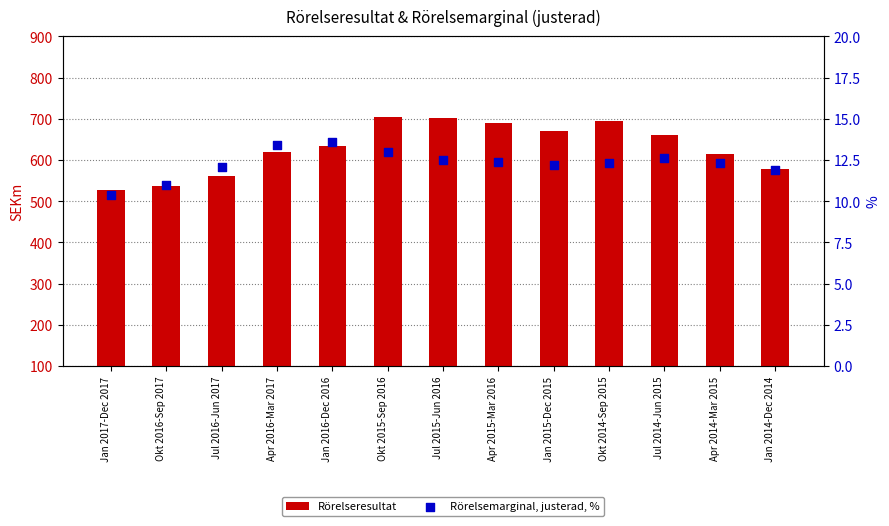

At how many categories does at least one series exceed 696?

2